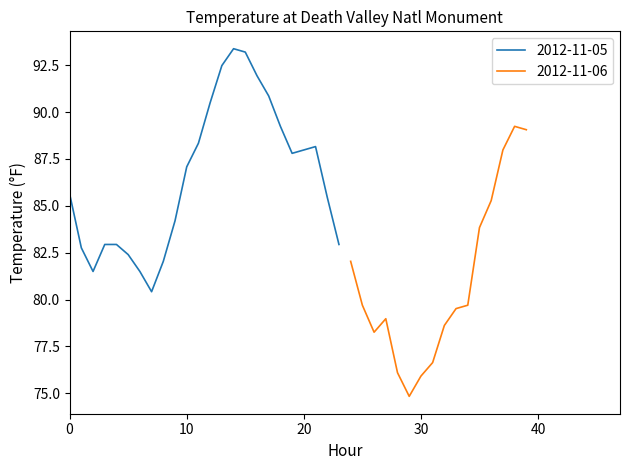

The value at 18 is 89.2. True or false?

True